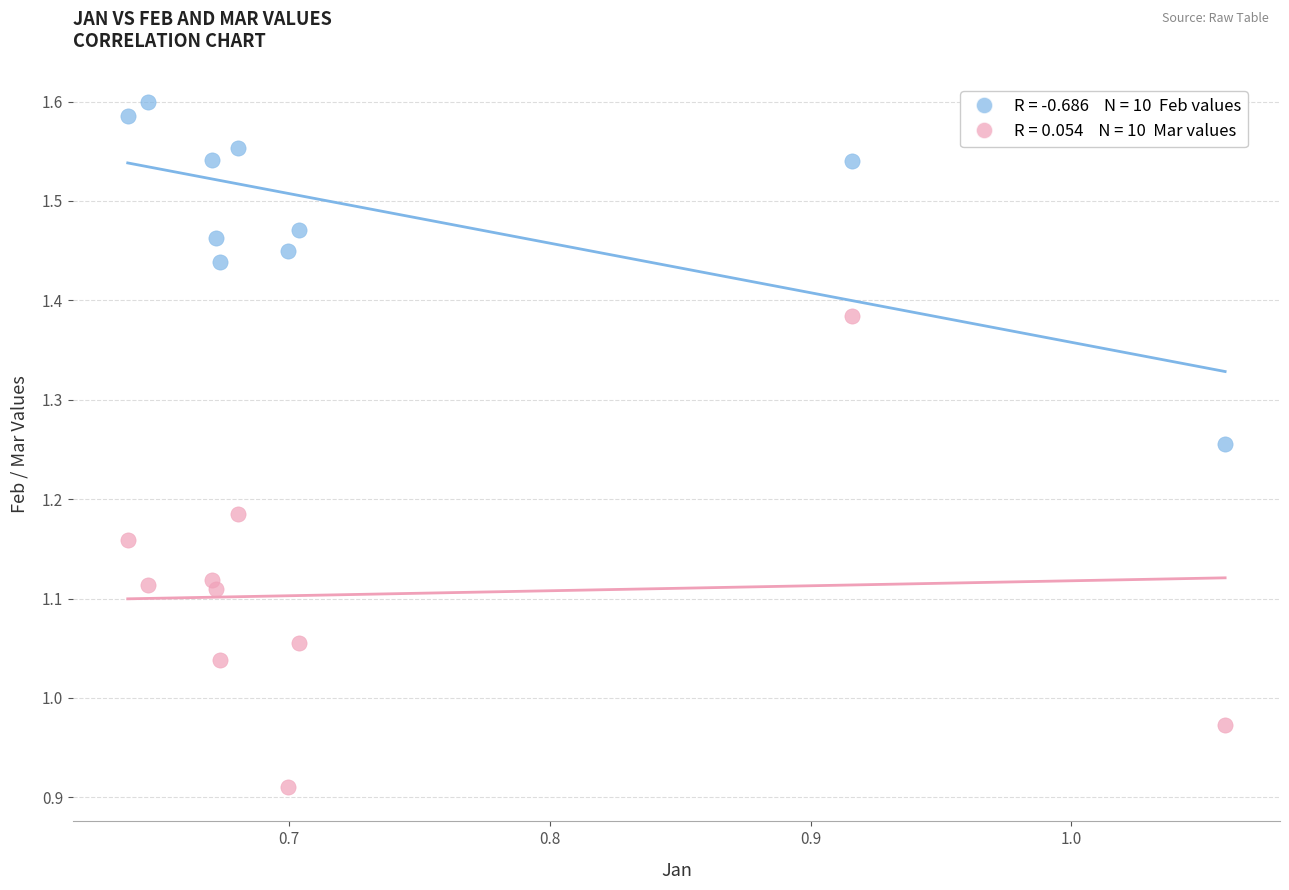

Across all data points, what is the range of X values (max minus min)?

0.4